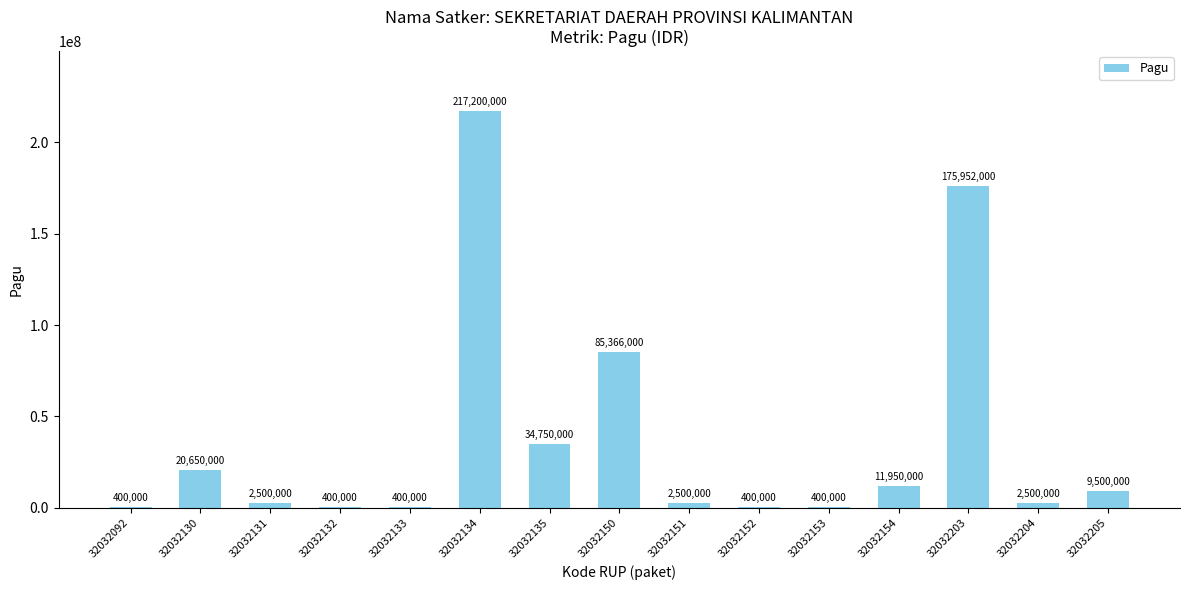

What is the greatest value displayed?

217200000